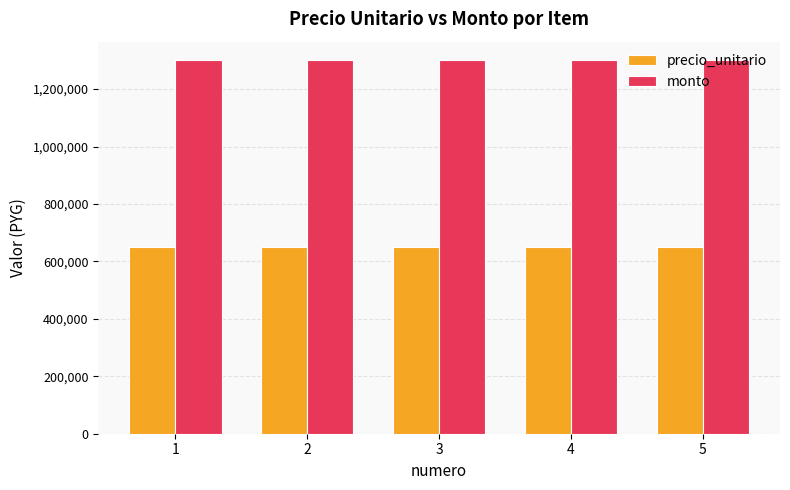

Reading left to right, what are all the values shown in this chart?

precio_unitario: 650000	650000	650000	650000	650000
monto: 1300000	1300000	1300000	1300000	1300000